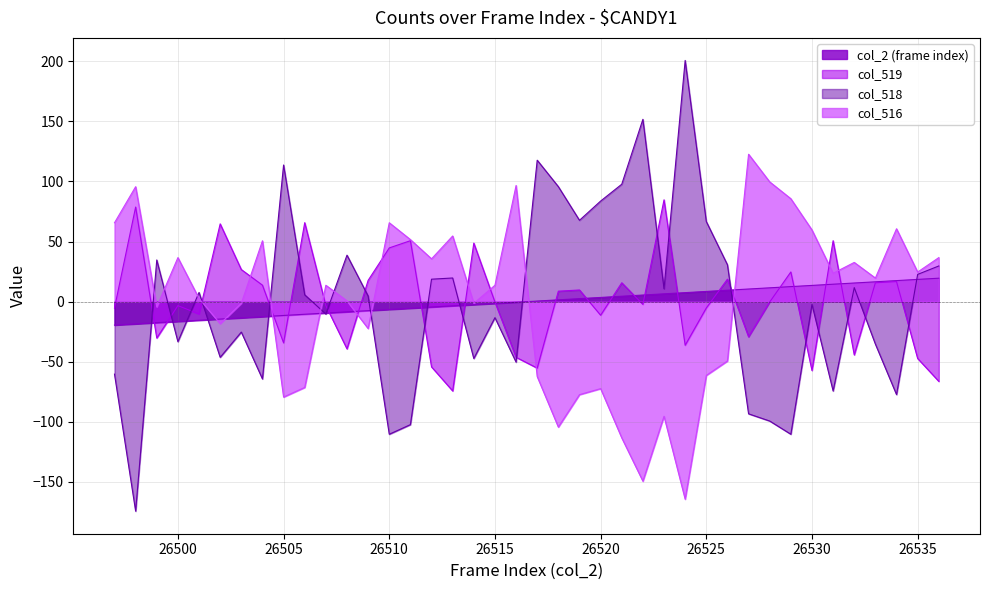

Rank the series by their maximum value, from highest to lowest.

col_518, col_516, col_519, col_2 (frame index)